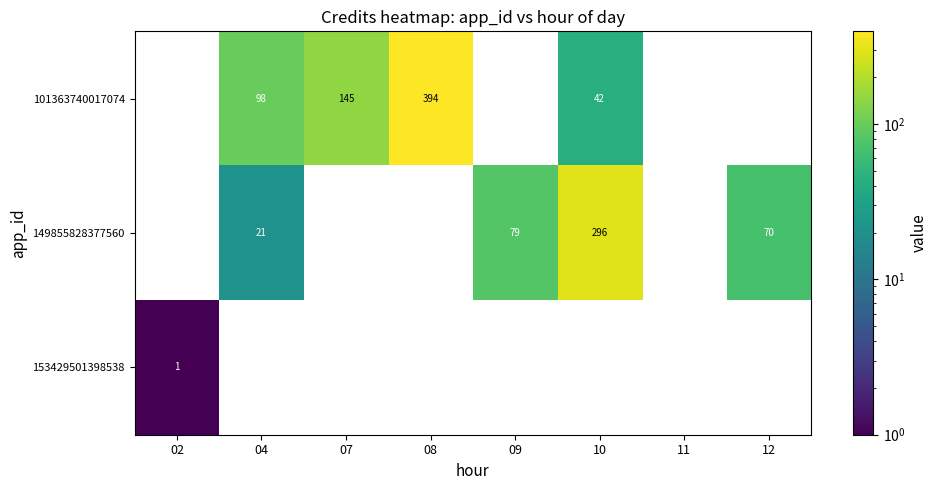

At which category is the sum across all series the highest?

08